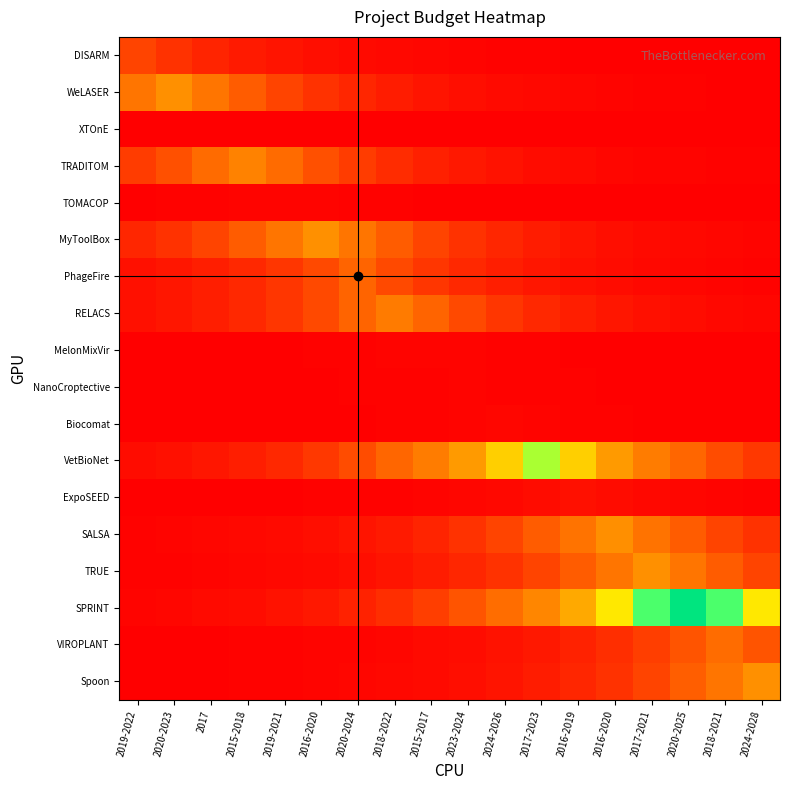

What is the difference between the highest and lowest values at 2016-2020?

4977331.5